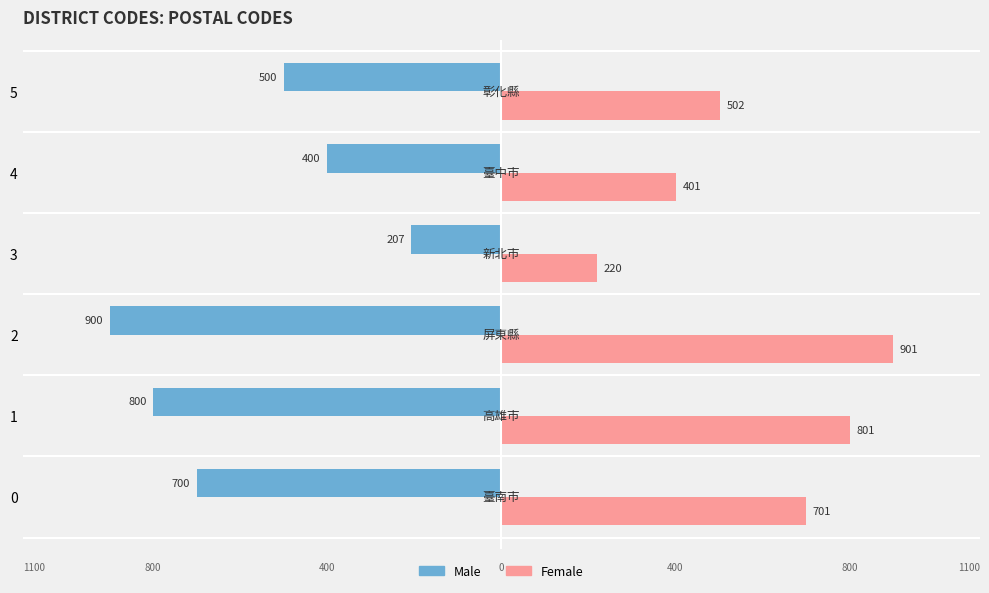

What is the lowest value of the Female series?

220